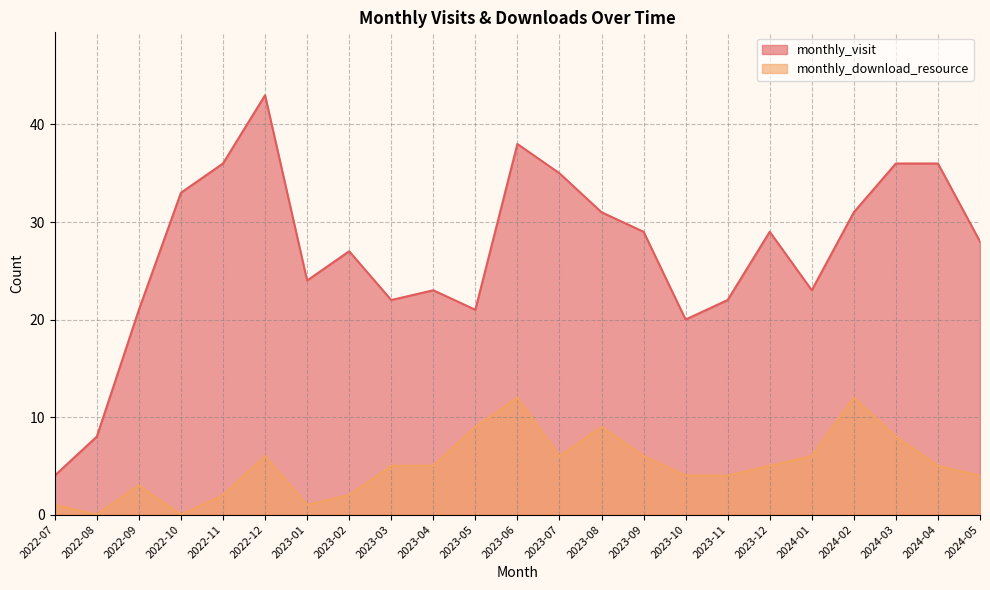

What is the difference between the monthly_visit values at 2022-11 and 2022-12?

7